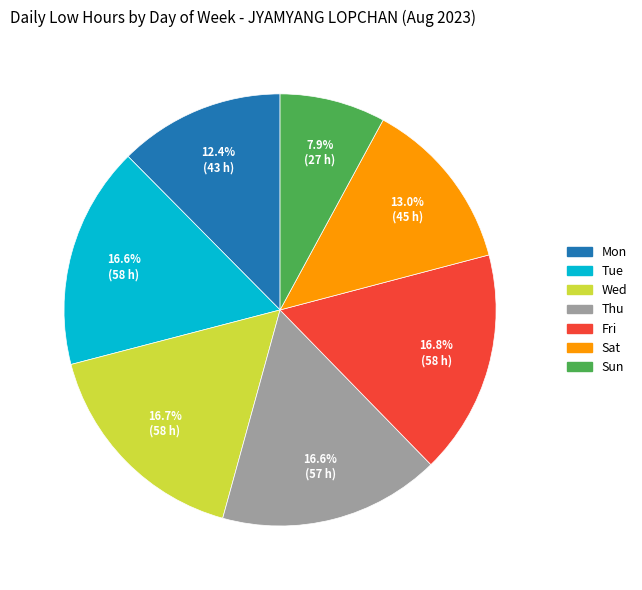

Does any single category account for the majority?

No